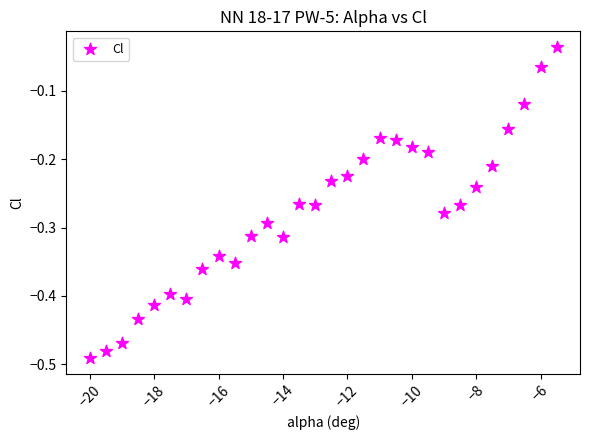

What is the range of X values (max minus min)?

14.5